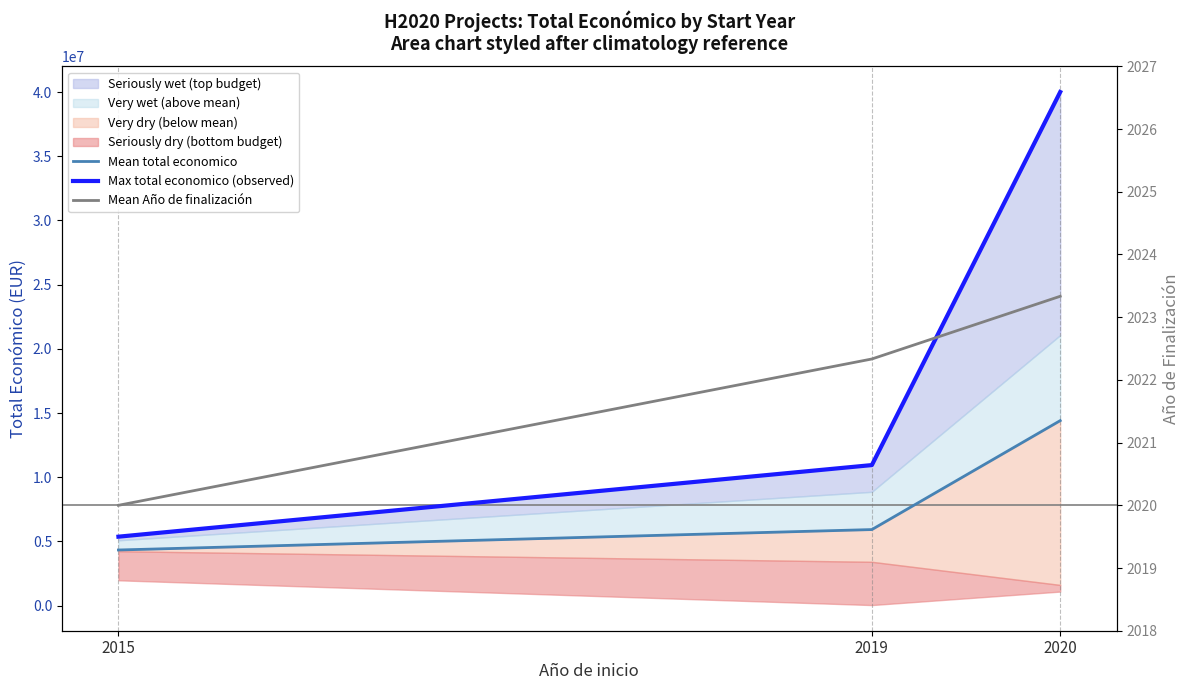

What is the difference between the Mean Año de finalización values at 2015 and 2019?

2.3